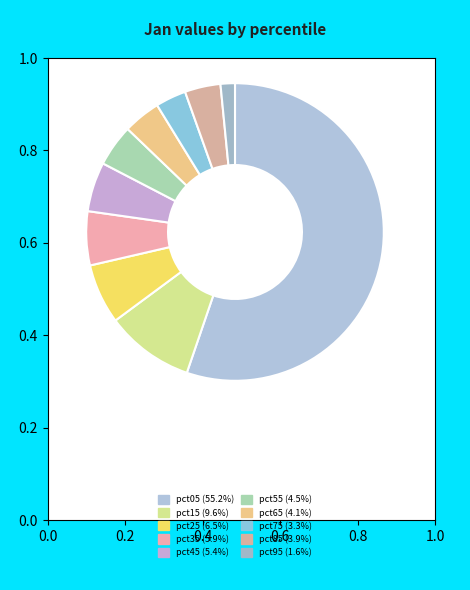

How many slices are in this pie chart?

10